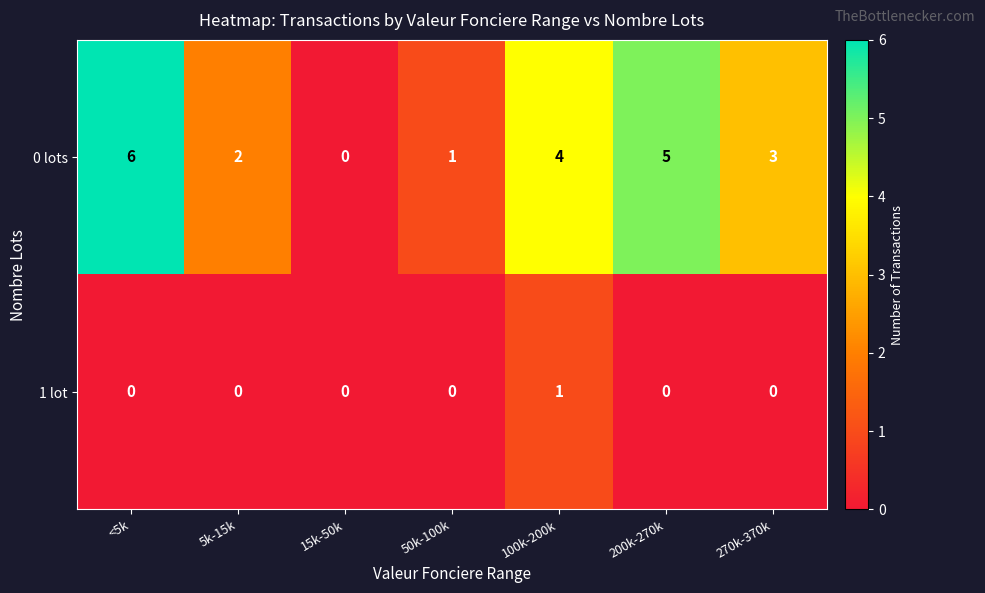

Rank the series at 100k-200k from lowest to highest value.

1 lot, 0 lots